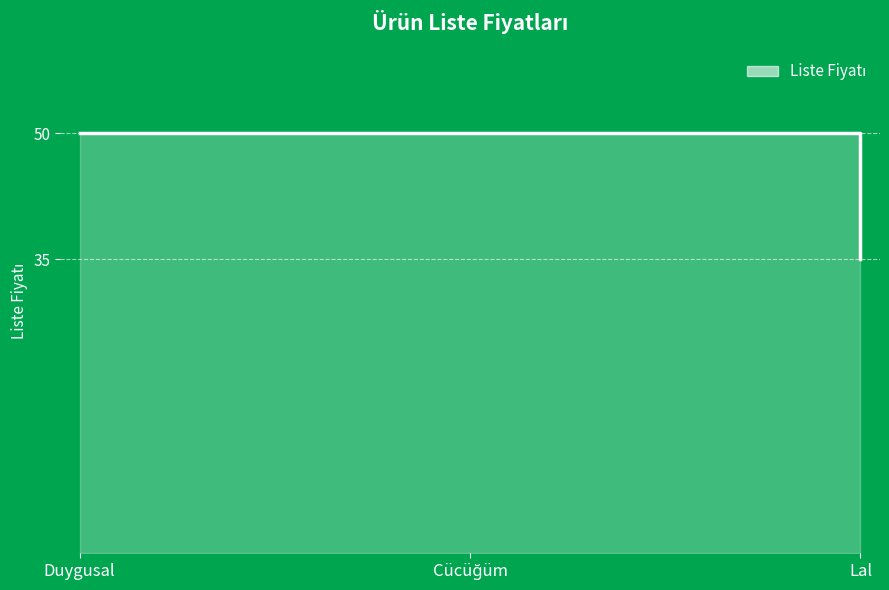

What is the label of the 1st point from the left?

Duygusal